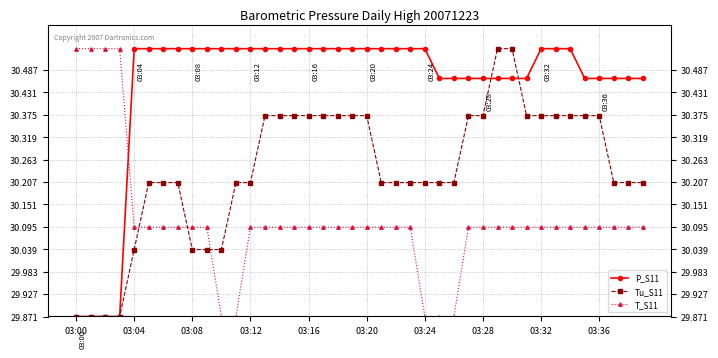

True or false: Tu_S11 has a value of 13.4 at 15.

False